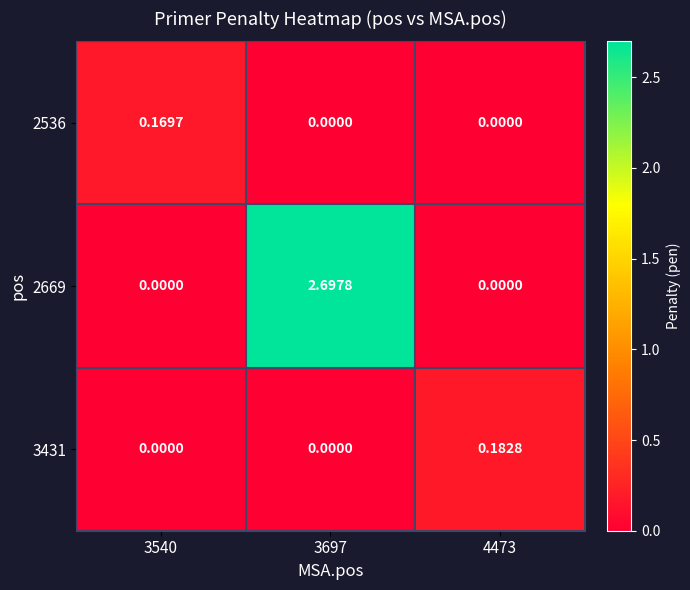

Reading right to left, extract all data points from this chart.

2536: 4473=0.0	3697=0.0	3540=0.2
2669: 4473=0.0	3697=2.7	3540=0.0
3431: 4473=0.2	3697=0.0	3540=0.0